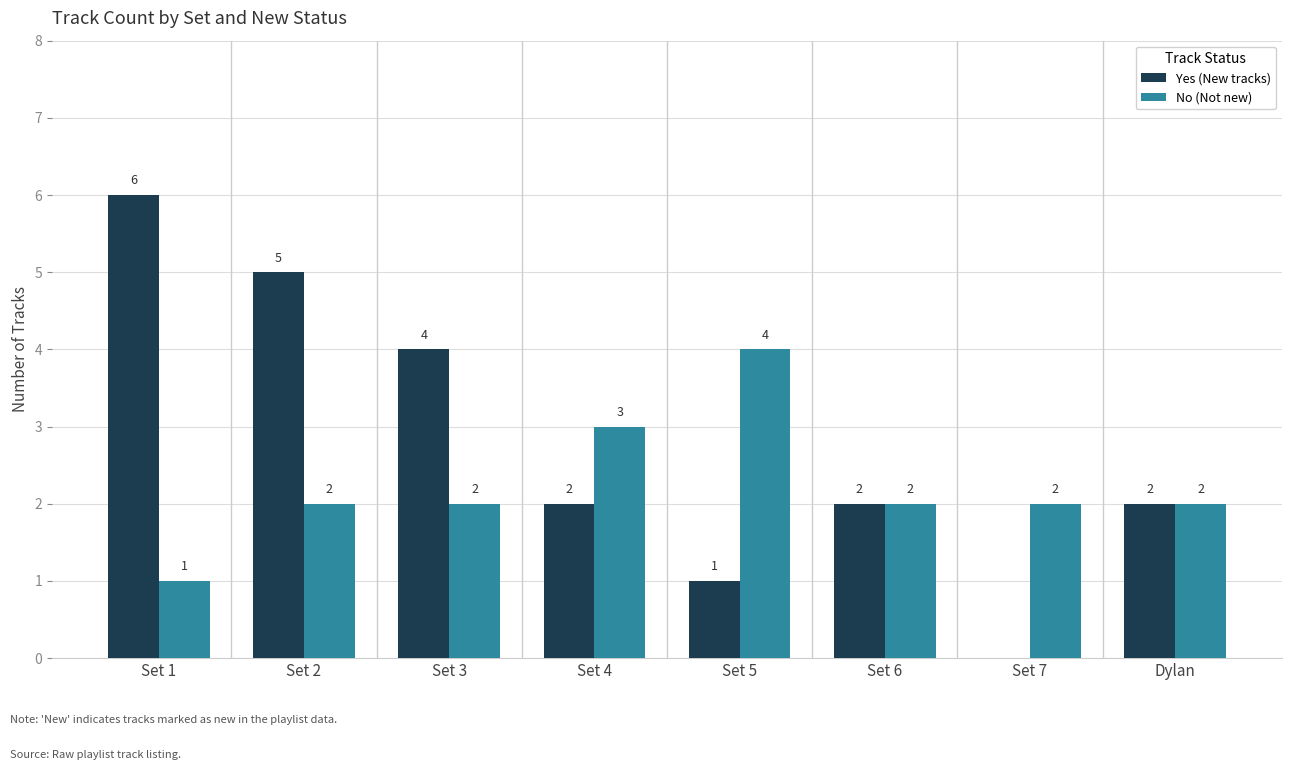

Is it true that Yes (New tracks) equals 7 at Set 2?

False